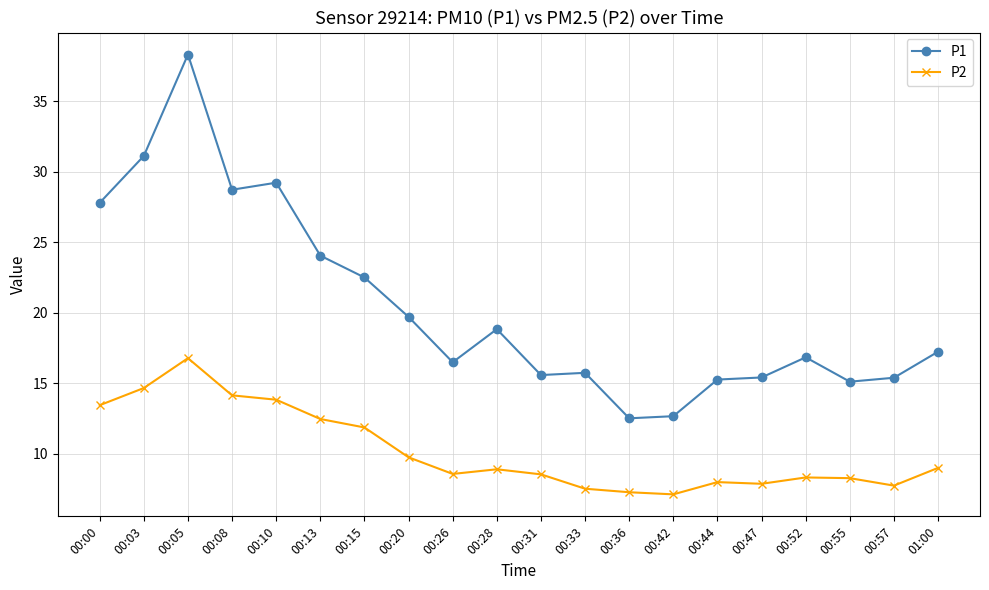

Is it true that P1 equals 15.7 at 00:33?

True